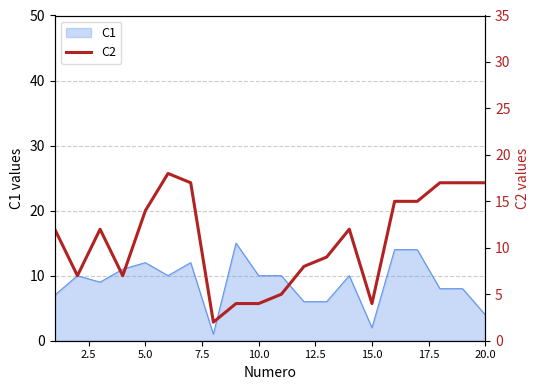

The C1 series shows 2 at 15.0. True or false?

True